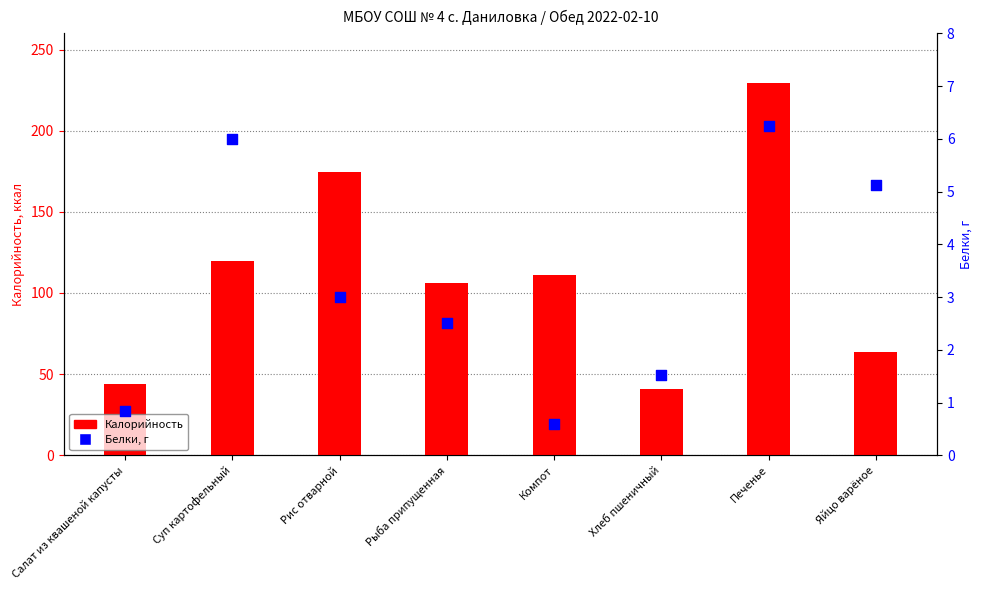

What are all the series names shown in the legend?

Калорийность, Белки, г